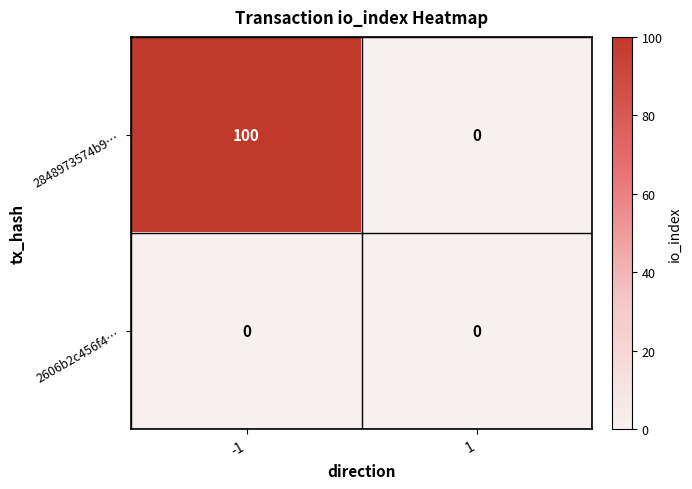

List the labels in order of 2848973574b9… value, largest first.

-1, 1